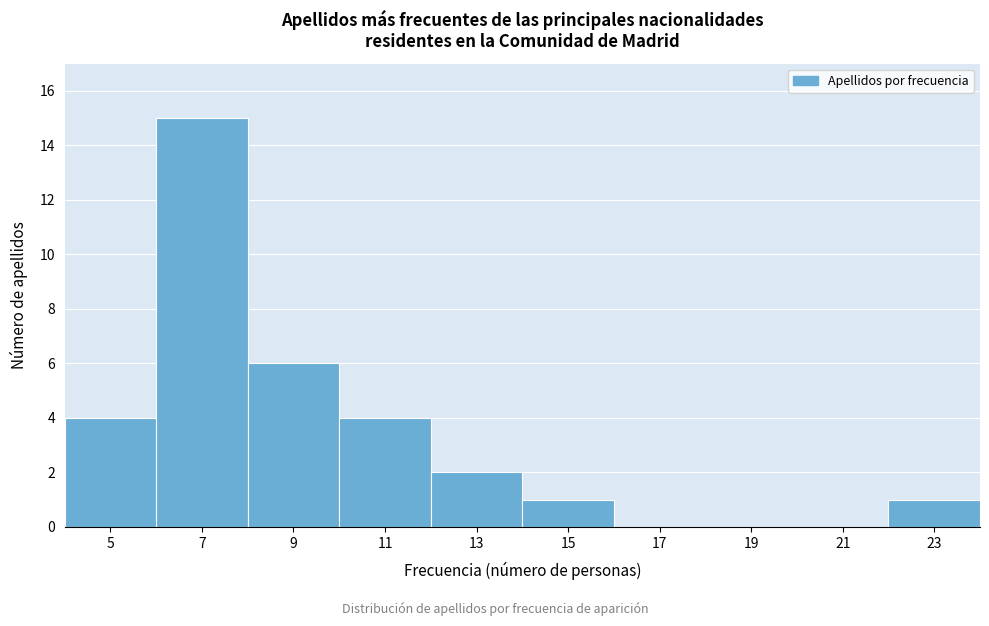

Reading left to right, transcribe all the data shown in this chart.

5=4	7=15	9=6	11=4	13=2	15=1	17=0	19=0	21=0	23=1